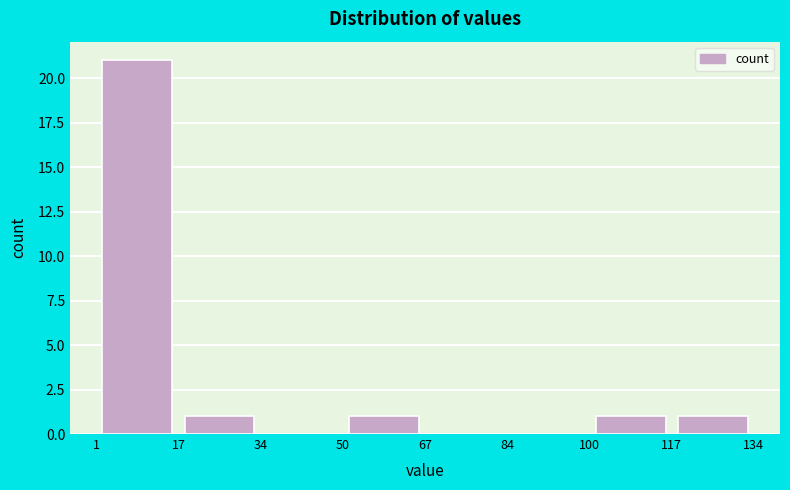

Which range on the x-axis has the tallest bar?

1 to 17